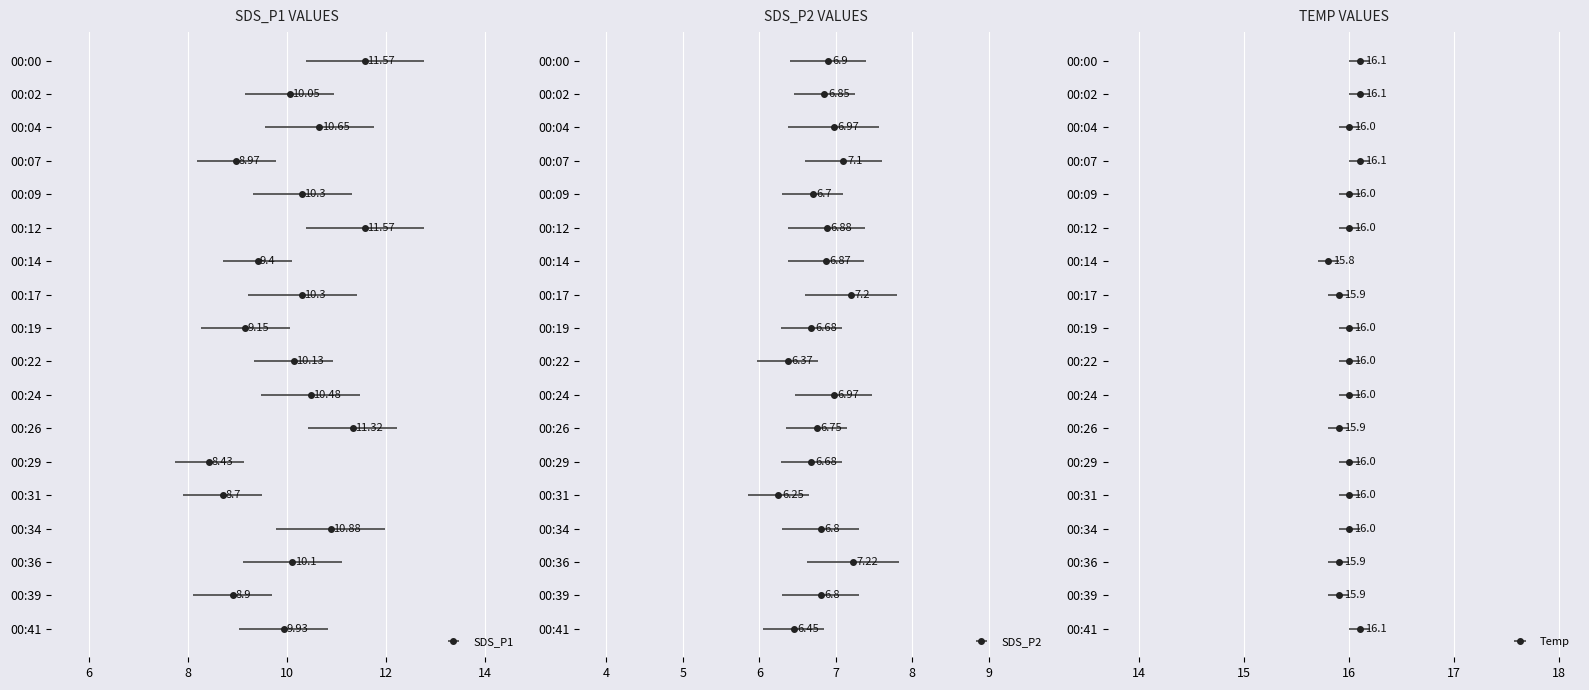

Is the value of SDS_P2 at 00:26 greater than the value of Temp at 00:39?

No